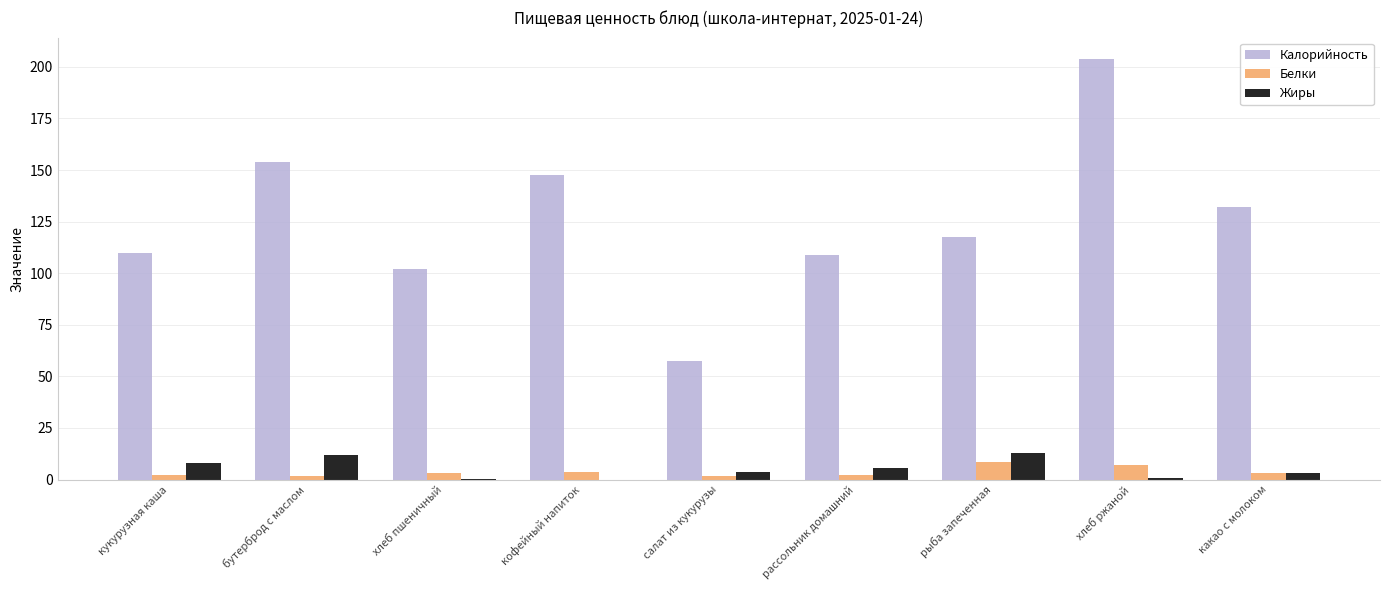

Which category has the highest value in the Калорийность series?

хлеб ржаной